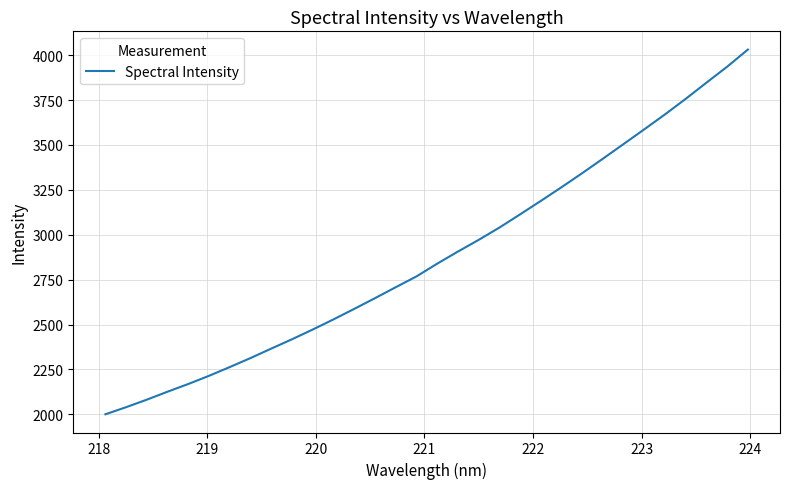

What is the minimum value shown in the chart?

2000.6